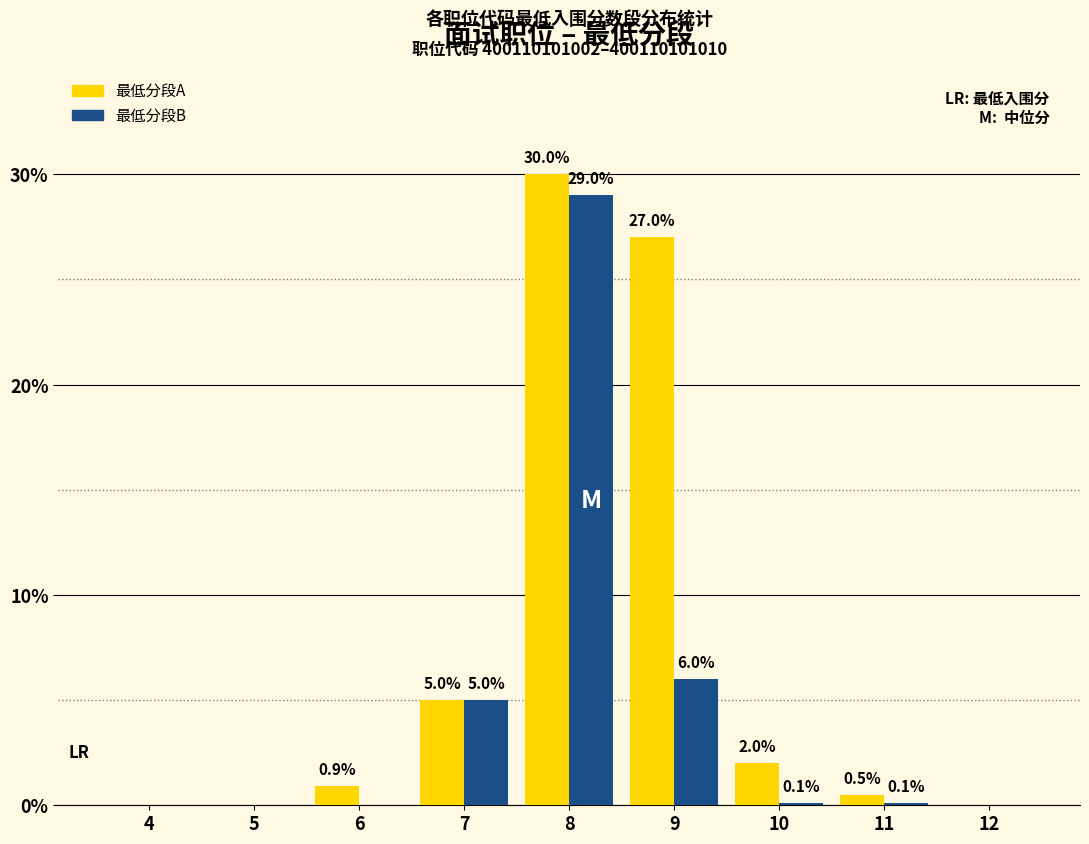

At which category is the sum across all series the highest?

8